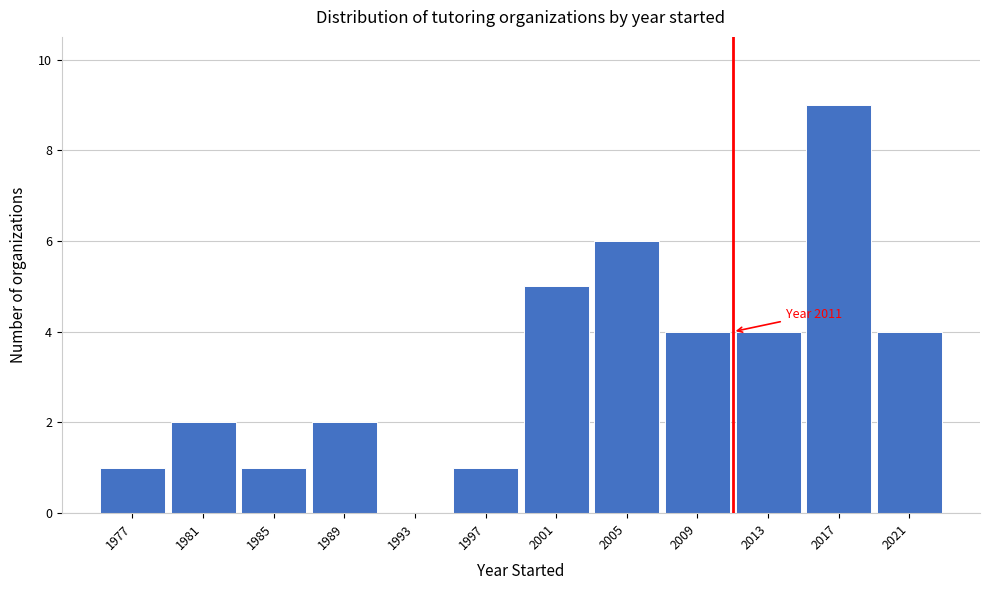

Over which range of the x-axis is the bar tallest?

2015 to 2019